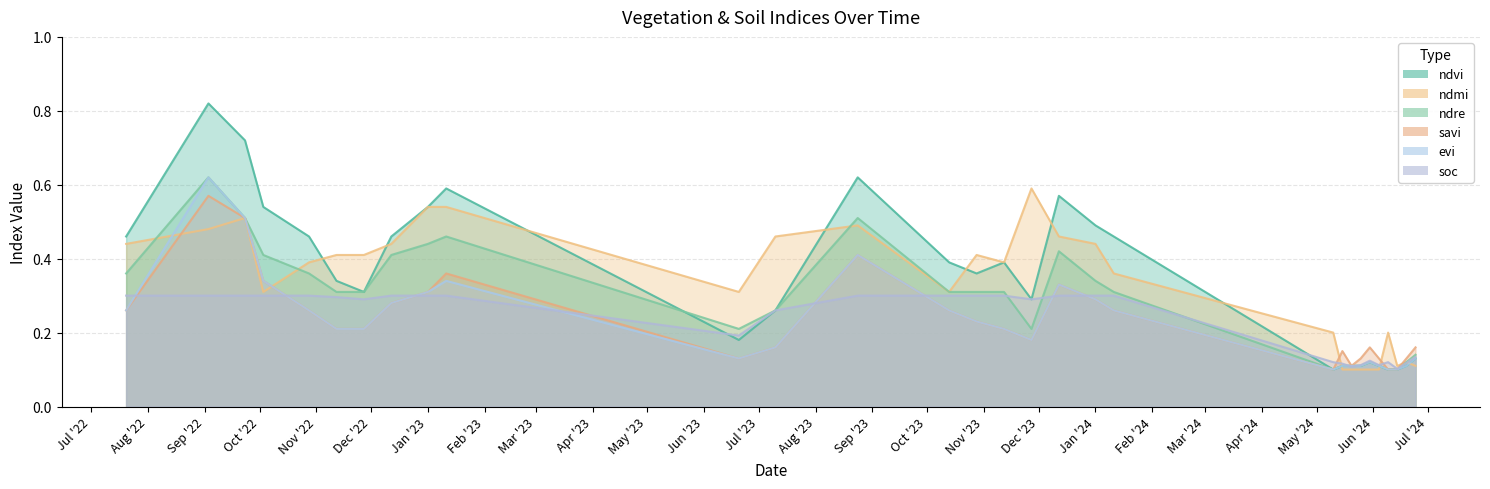

True or false: soc has a value of 0.0 at 10-05-2024.

False